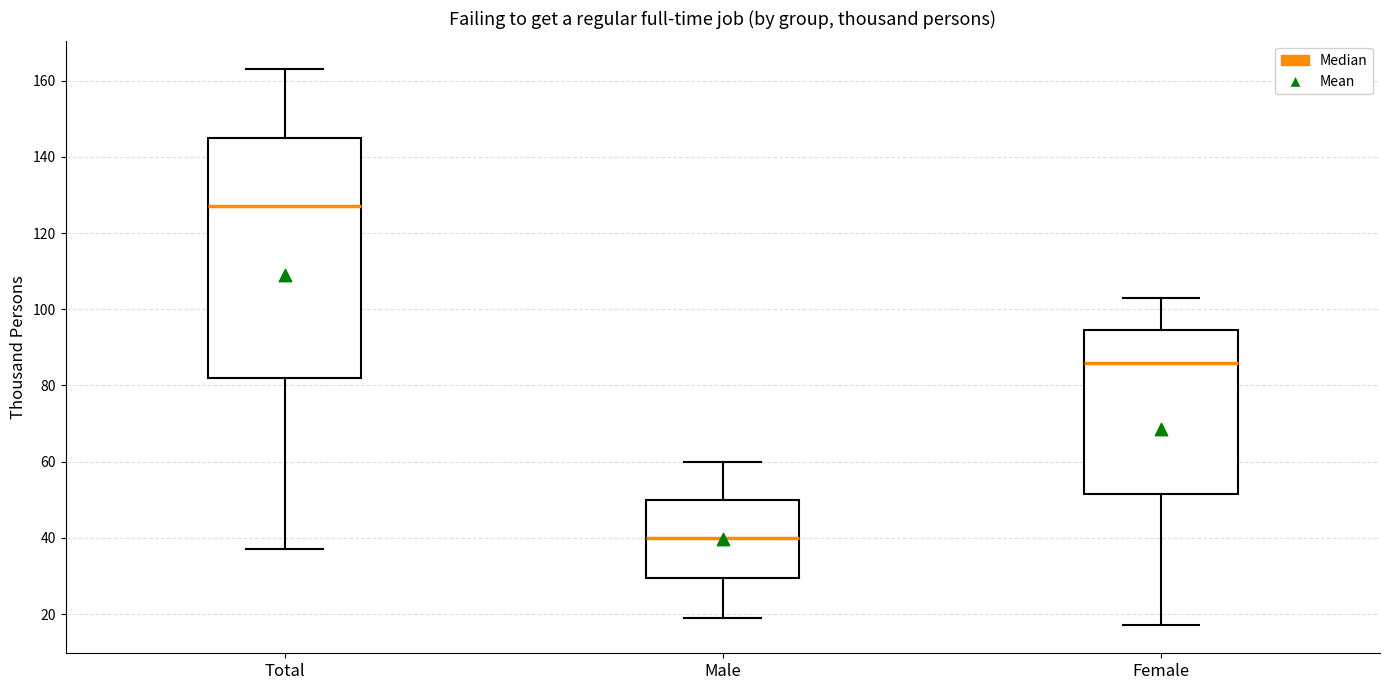

Where is the lower edge of the box for Male on the y-axis? The values are not printed on the chart, so give them approximately, as read against the axis.

30